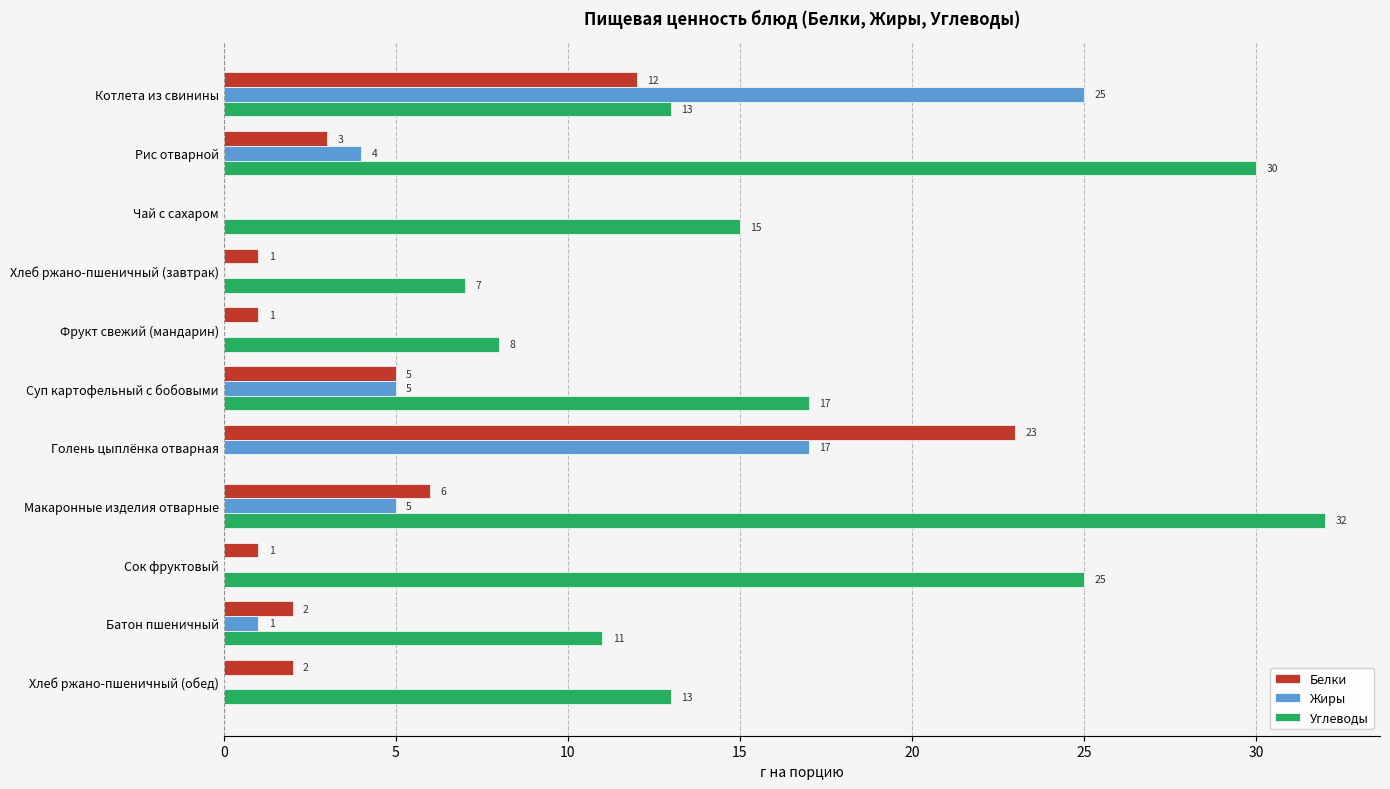

Which category has the highest value in the Углеводы series?

Макаронные изделия отварные